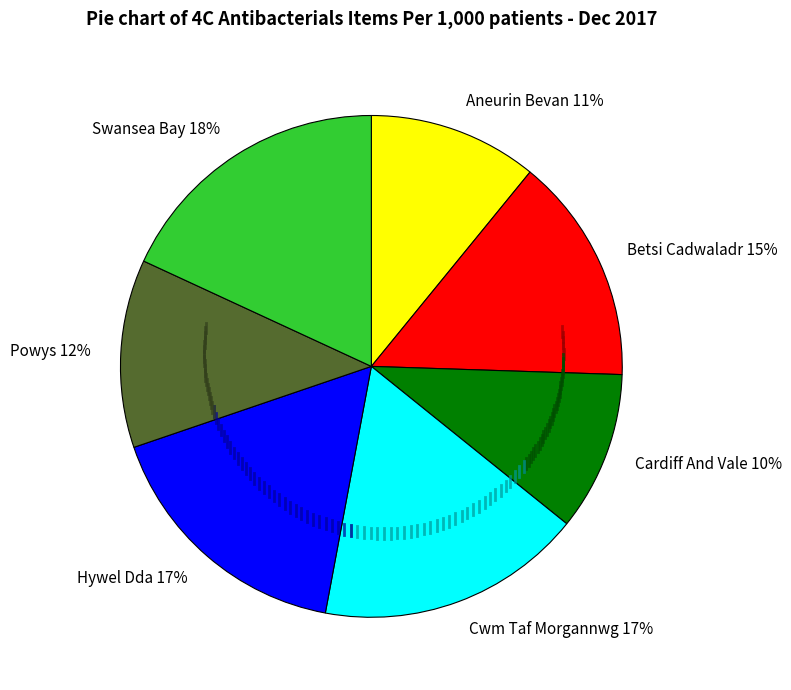

Which category has the smallest portion of the pie?

Cardiff And Vale